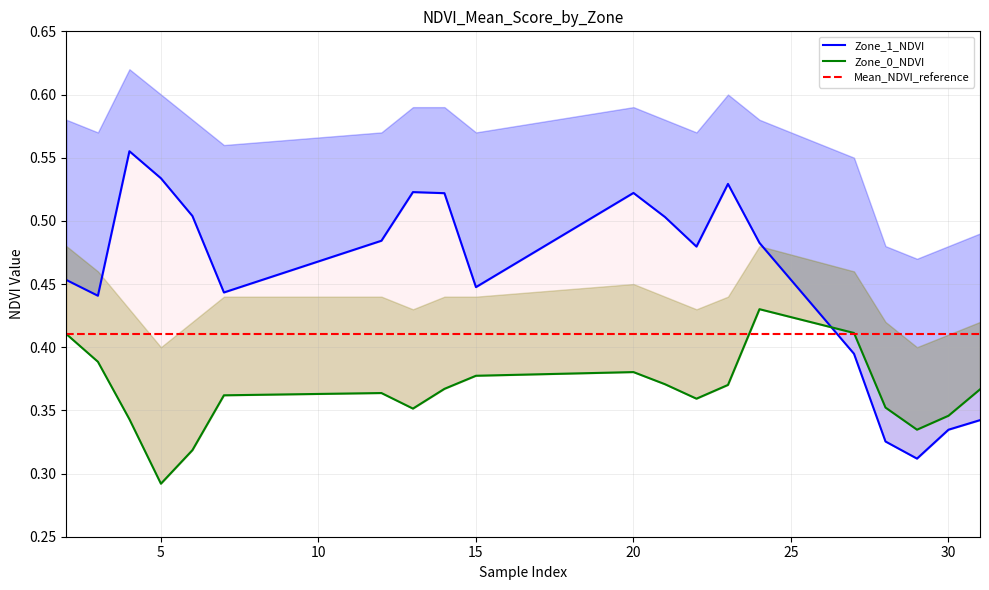

List the series in order of their overall mean, highest first.

Zone_1_NDVI, Zone_0_NDVI